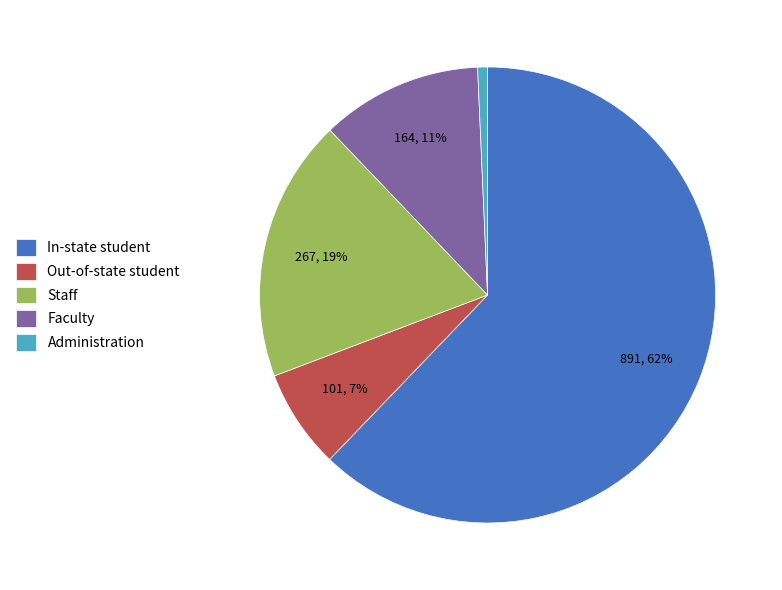

Which category accounts for the majority?

In-state student